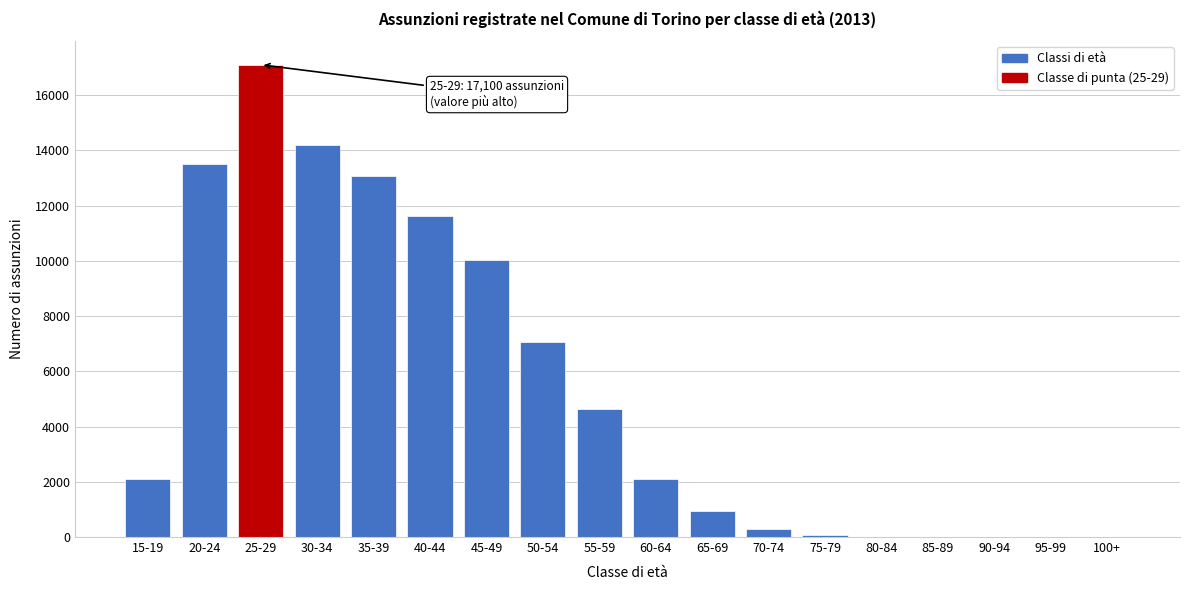

What is the change in value from 15-19 to 20-24?

+11391